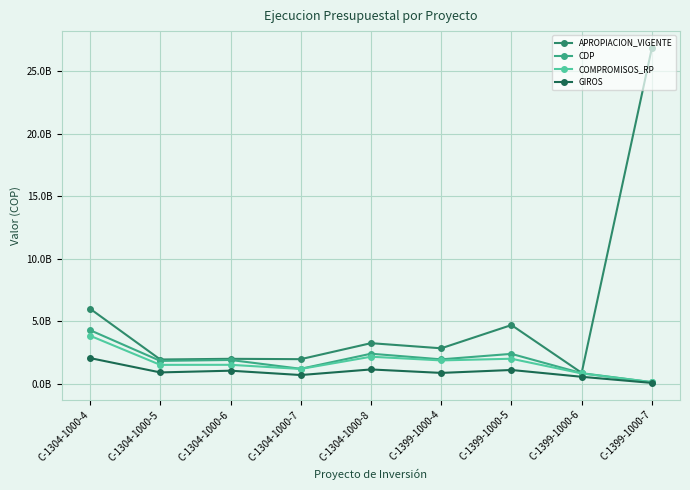

Which category has the highest value in the CDP series?

C-1304-1000-4